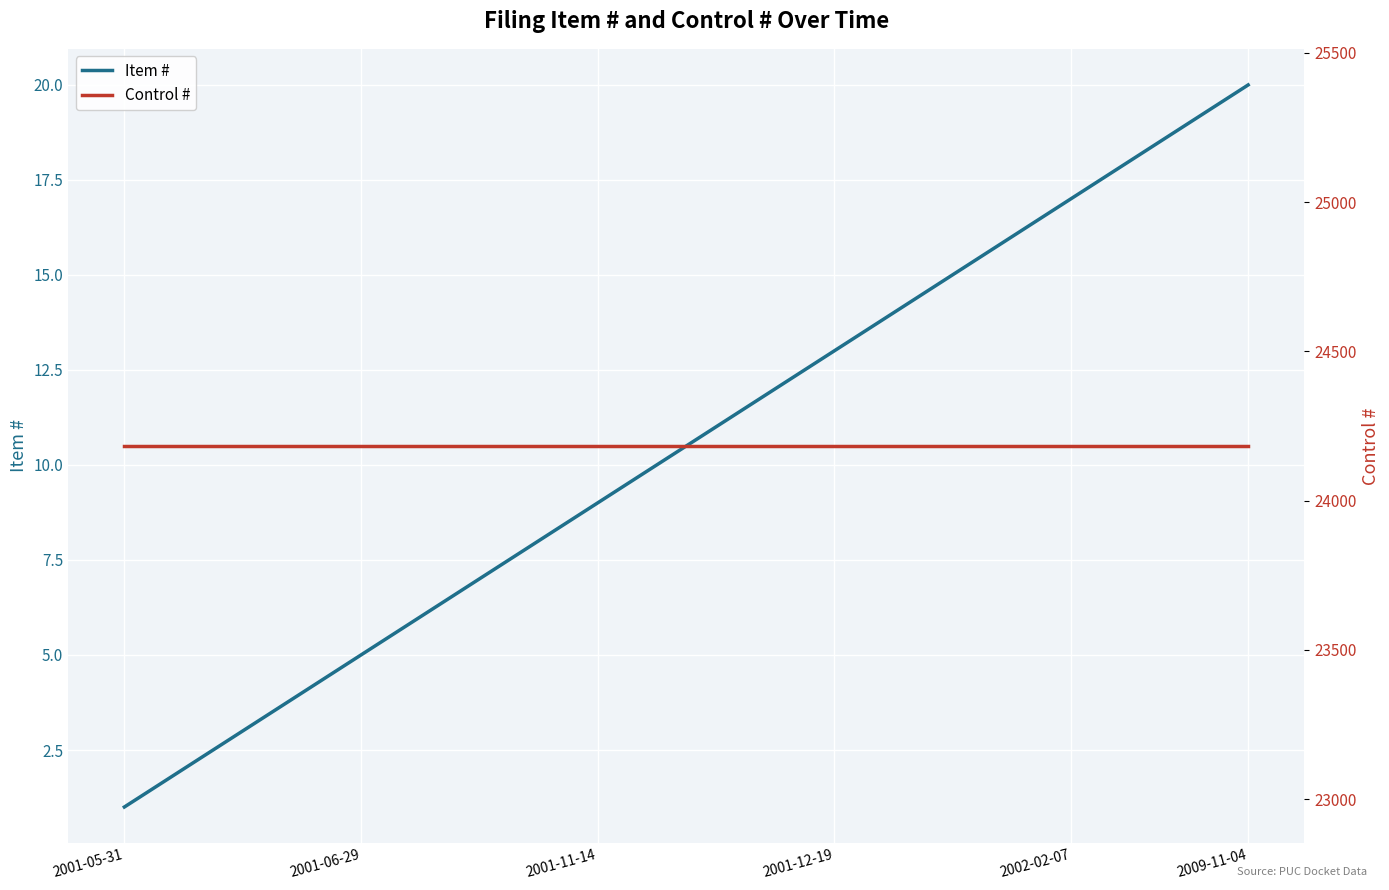

Is this an area chart (filled region under the line)?

No